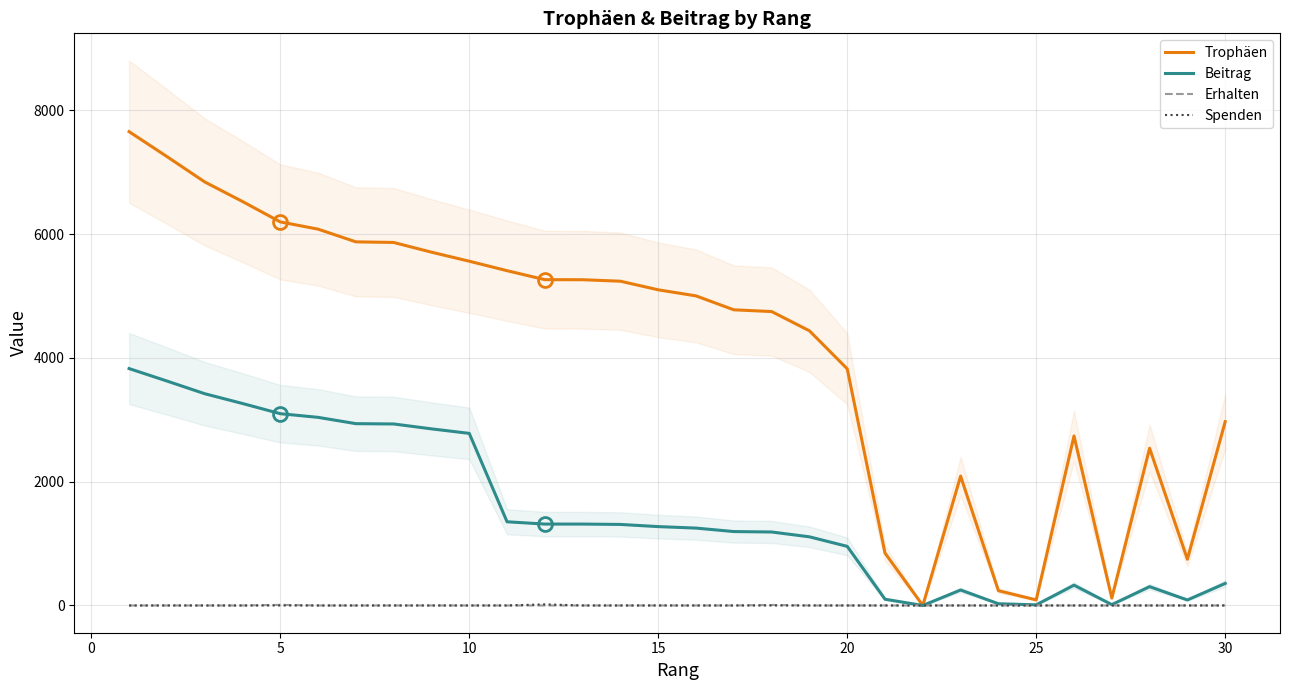

How many data points does each series have?

30